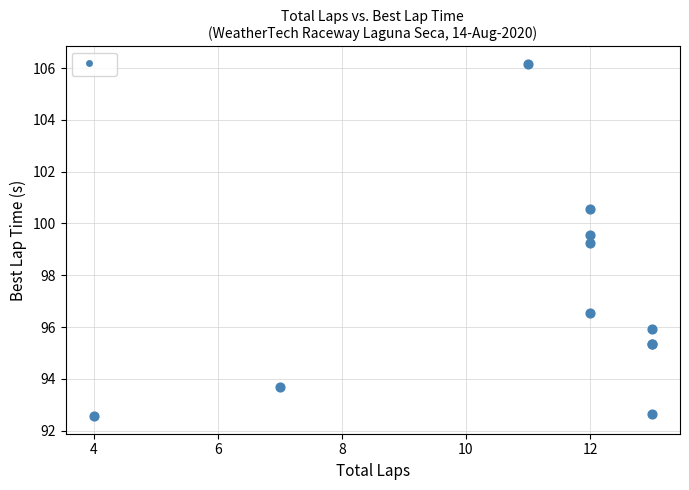

What Y value in the scatter plot is closest to 99?

99.2